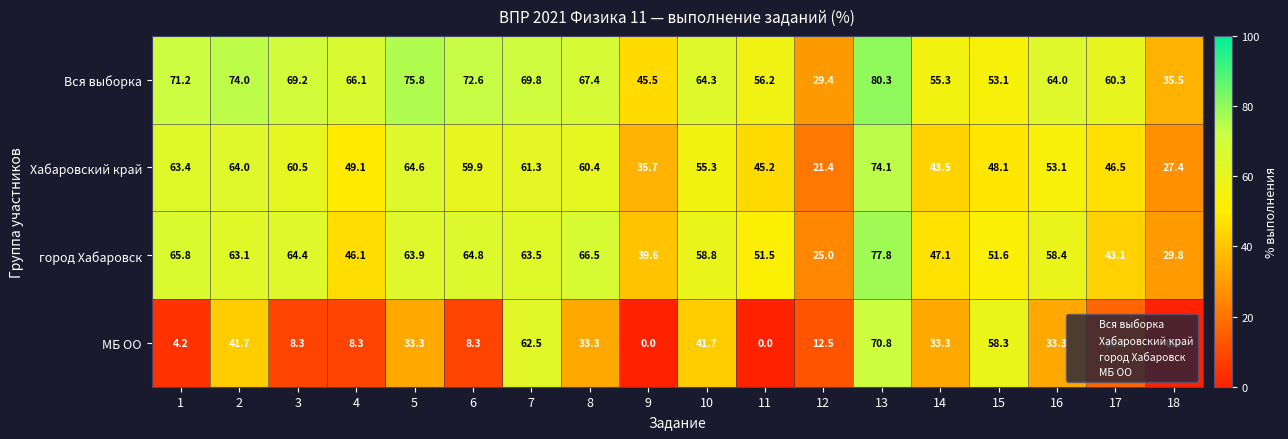

True or false: город Хабаровск has a value of 16.8 at 17.

False